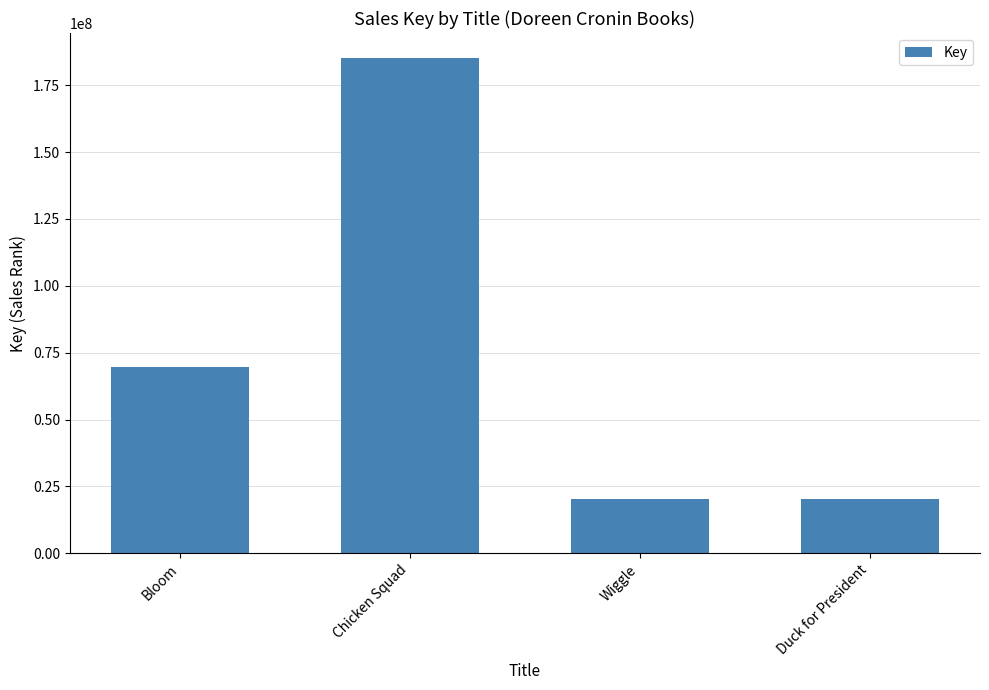

What is the maximum value shown in the chart?

185265227